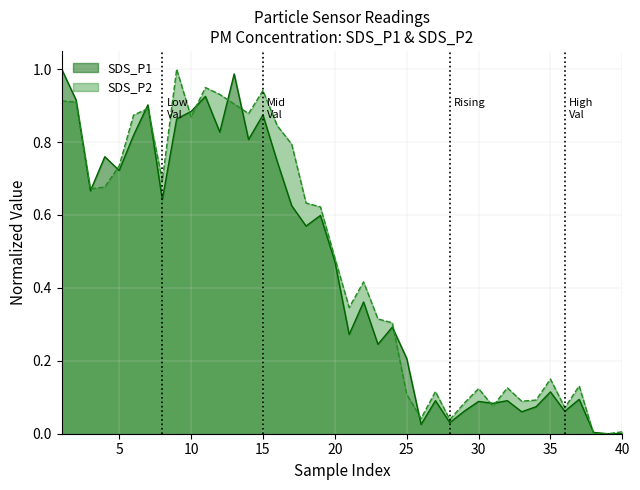

Does the chart have visible grid lines?

Yes